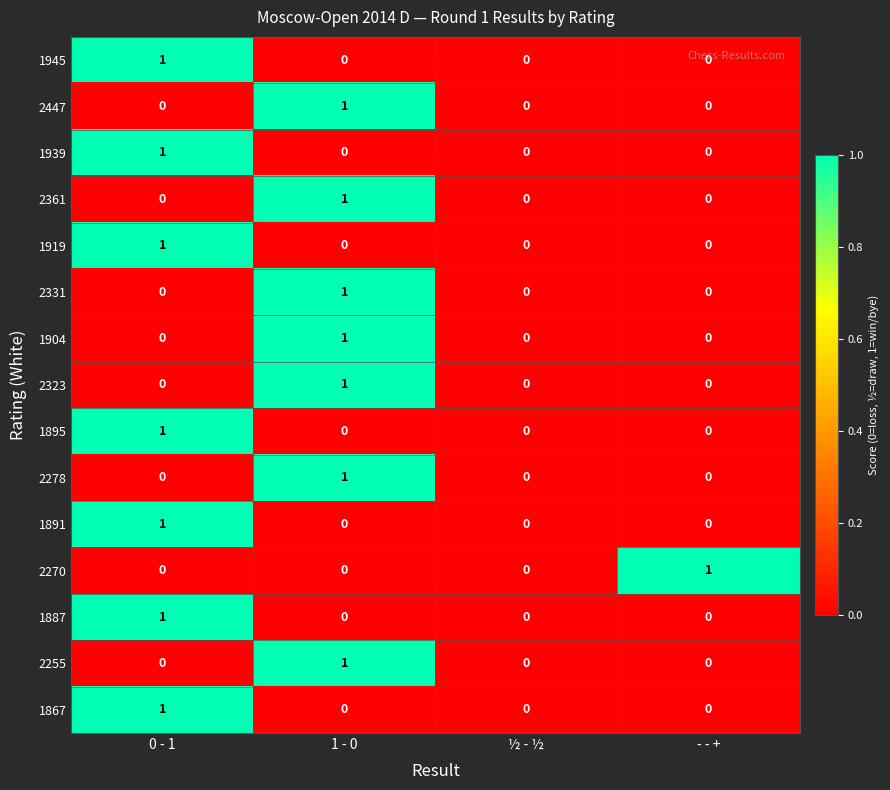

Which category has the highest value in the 1939 series?

0 - 1